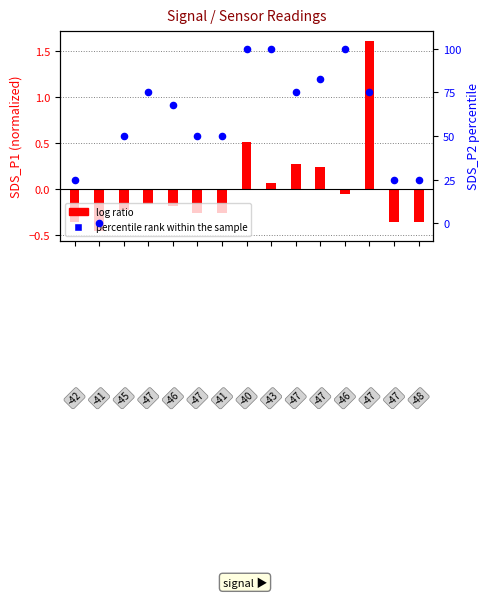

Between 9 and 12, which is larger?

9